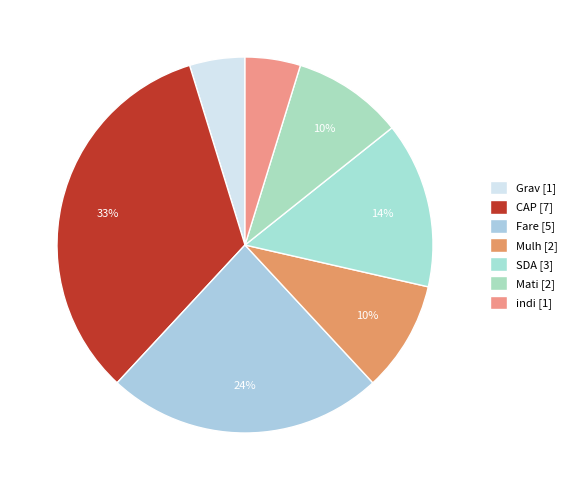

Rank the categories by value from highest to lowest.

CAP, Fare, SDA, Mulh, Mati, Grav, indi